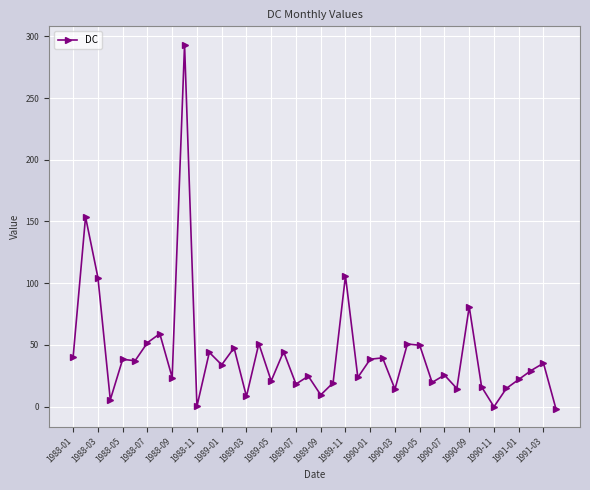

What is the average value?

42.7